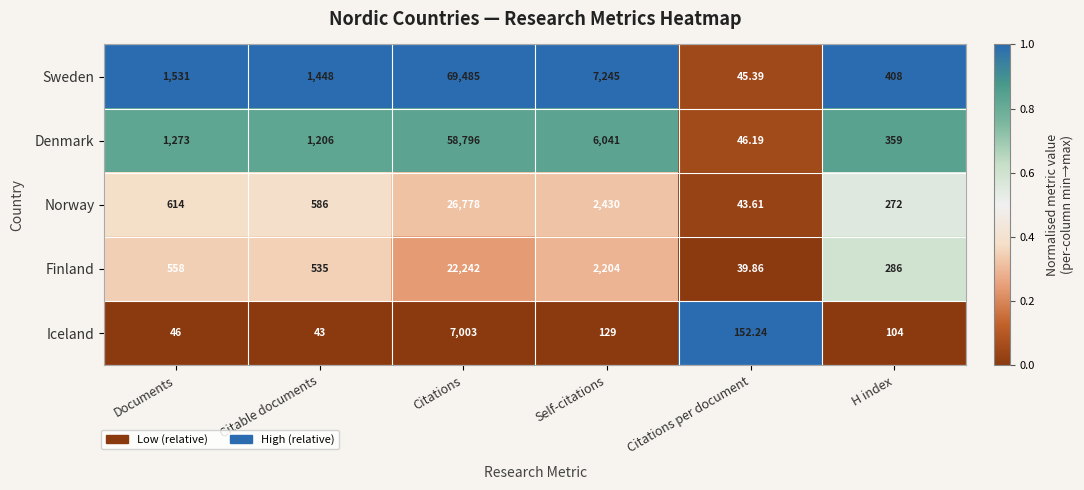

Where is Iceland nearest to the value 3523?

Citations per document